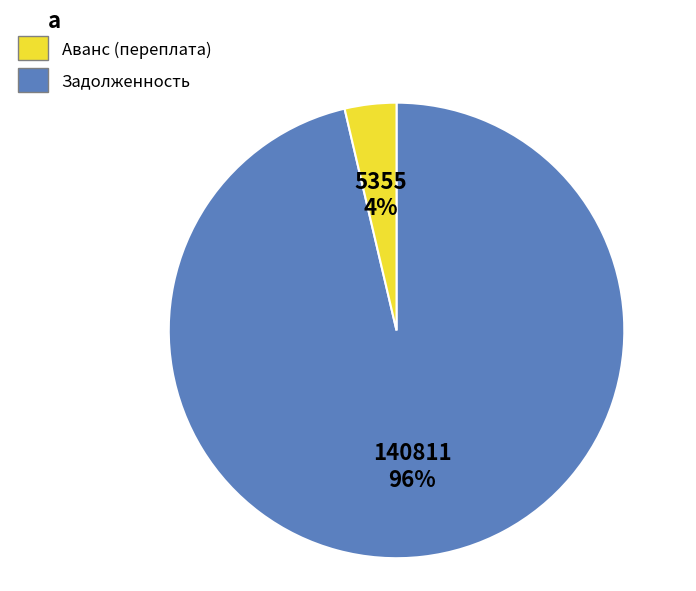

Is there a majority slice in this chart?

Yes